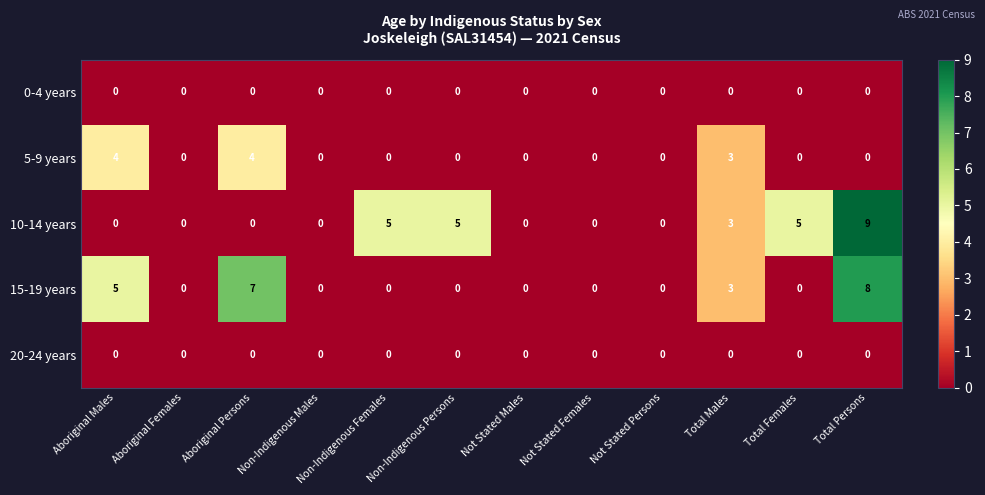

The 10-14 years series shows 5 at Total Males. True or false?

False